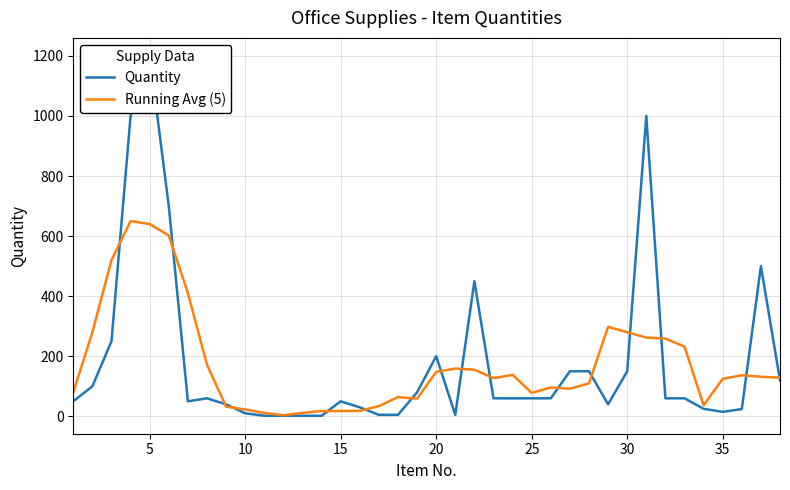

List the series in order of their overall mean, highest first.

Quantity, Running Avg (5)